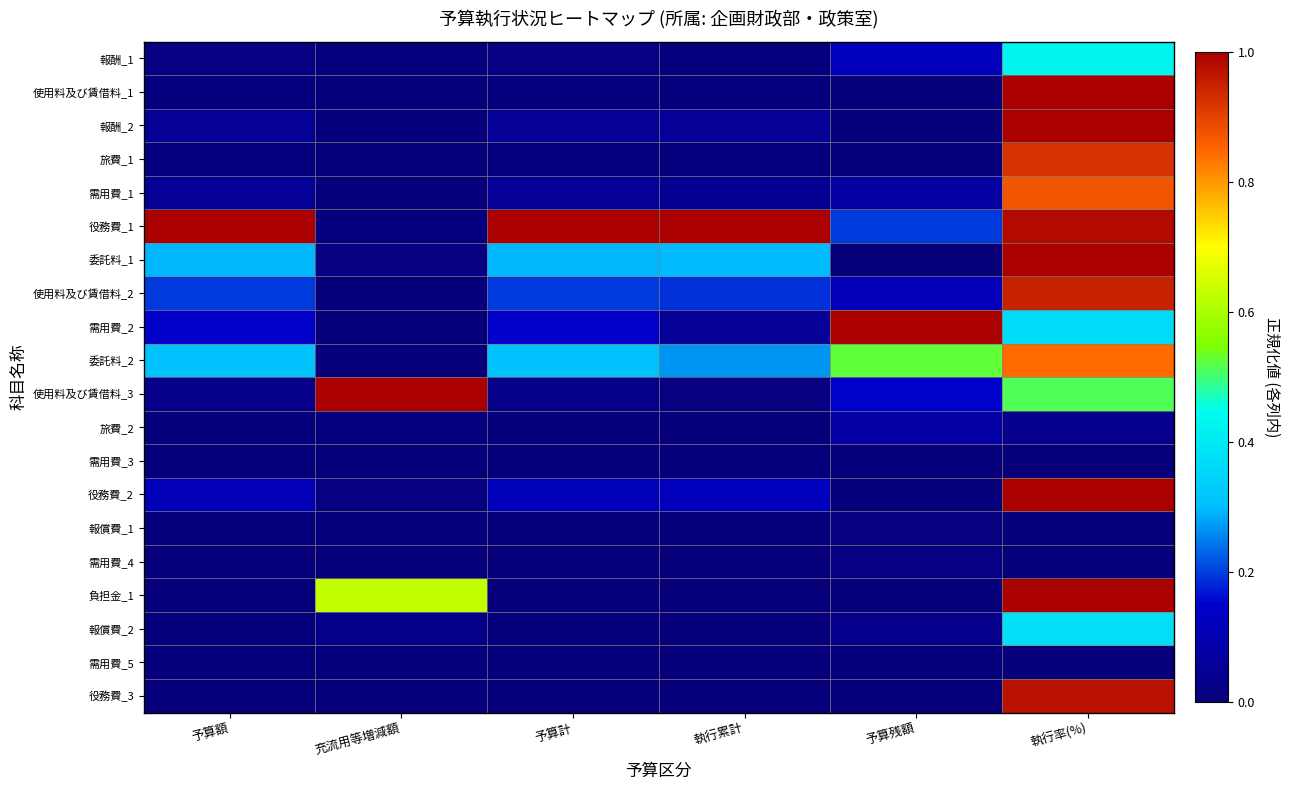

Reading left to right, extract all data points from this chart.

報酬_1: 予算額=0.0	充流用等増減額=0.0	予算計=0.0	執行累計=0.0	予算残額=0.1	執行率(%)=0.4
使用料及び賃借料_1: 予算額=0.0	充流用等増減額=0.0	予算計=0.0	執行累計=0.0	予算残額=0.0	執行率(%)=1.0
報酬_2: 予算額=0.1	充流用等増減額=0.0	予算計=0.1	執行累計=0.1	予算残額=0.0	執行率(%)=1.0
旅費_1: 予算額=0.0	充流用等増減額=0.0	予算計=0.0	執行累計=0.0	予算残額=0.0	執行率(%)=0.9
需用費_1: 予算額=0.1	充流用等増減額=0.0	予算計=0.1	執行累計=0.0	予算残額=0.1	執行率(%)=0.9
役務費_1: 予算額=1.0	充流用等増減額=0.0	予算計=1.0	執行累計=1.0	予算残額=0.2	執行率(%)=1.0
委託料_1: 予算額=0.3	充流用等増減額=0.0	予算計=0.3	執行累計=0.3	予算残額=0.0	執行率(%)=1.0
使用料及び賃借料_2: 予算額=0.2	充流用等増減額=0.0	予算計=0.2	執行累計=0.2	予算残額=0.1	執行率(%)=0.9
需用費_2: 予算額=0.1	充流用等増減額=0.0	予算計=0.1	執行累計=0.1	予算残額=1.0	執行率(%)=0.4
委託料_2: 予算額=0.3	充流用等増減額=0.0	予算計=0.3	執行累計=0.3	予算残額=0.5	執行率(%)=0.8
使用料及び賃借料_3: 予算額=0.0	充流用等増減額=1.0	予算計=0.0	執行累計=0.0	予算残額=0.2	執行率(%)=0.5
旅費_2: 予算額=0.0	充流用等増減額=0.0	予算計=0.0	執行累計=0.0	予算残額=0.1	執行率(%)=0.0
需用費_3: 予算額=0.0	充流用等増減額=0.0	予算計=0.0	執行累計=0.0	予算残額=0.0	執行率(%)=0.0
役務費_2: 予算額=0.1	充流用等増減額=0.0	予算計=0.1	執行累計=0.1	予算残額=0.0	執行率(%)=1.0
報償費_1: 予算額=0.0	充流用等増減額=0.0	予算計=0.0	執行累計=0.0	予算残額=0.0	執行率(%)=0.0
需用費_4: 予算額=0.0	充流用等増減額=0.0	予算計=0.0	執行累計=0.0	予算残額=0.0	執行率(%)=0.0
負担金_1: 予算額=0.0	充流用等増減額=0.6	予算計=0.0	執行累計=0.0	予算残額=0.0	執行率(%)=1.0
報償費_2: 予算額=0.0	充流用等増減額=0.0	予算計=0.0	執行累計=0.0	予算残額=0.0	執行率(%)=0.4
需用費_5: 予算額=0.0	充流用等増減額=0.0	予算計=0.0	執行累計=0.0	予算残額=0.0	執行率(%)=0.0
役務費_3: 予算額=0.0	充流用等増減額=0.0	予算計=0.0	執行累計=0.0	予算残額=0.0	執行率(%)=1.0